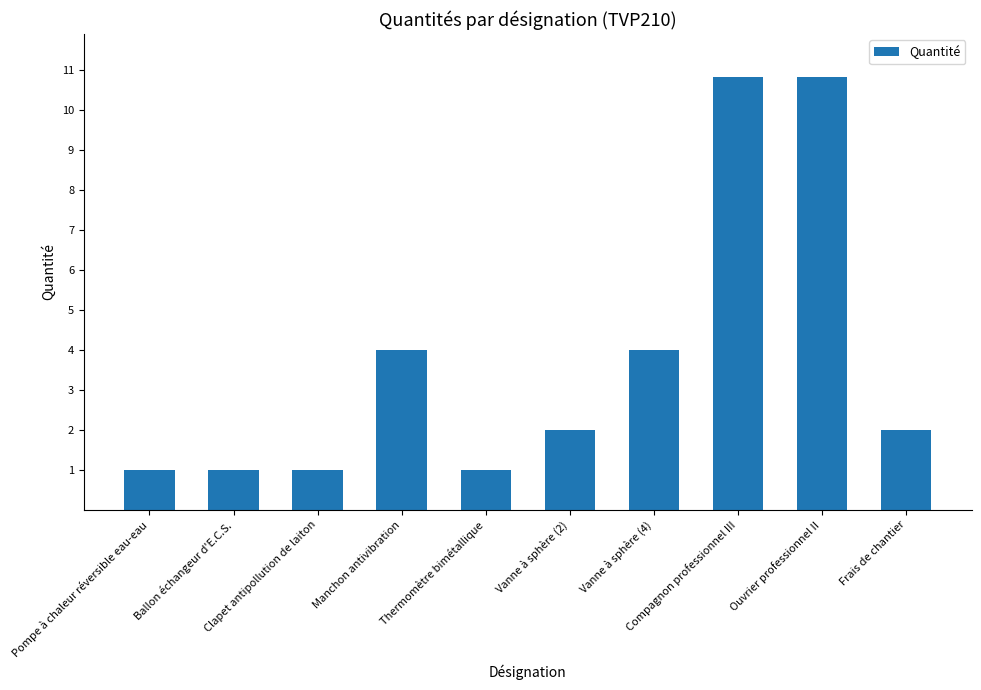

What is the change in value from Thermomètre bimétallique to Ouvrier professionnel II?

+9.8